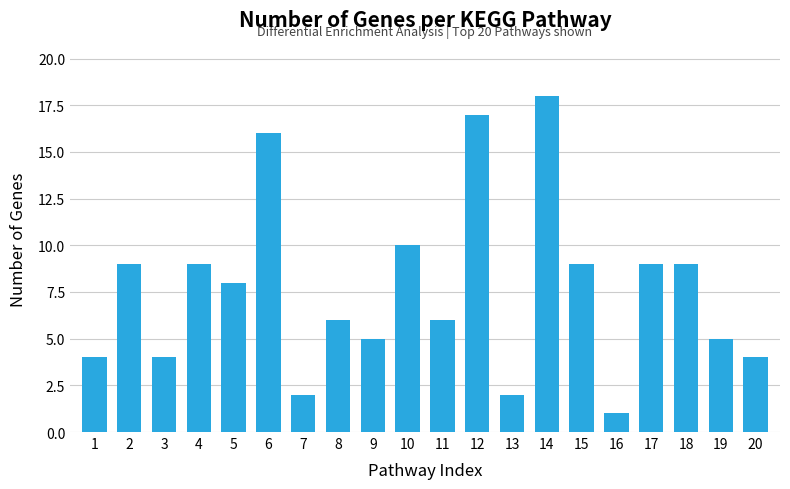

What is the change in value from 1 to 2?

+5